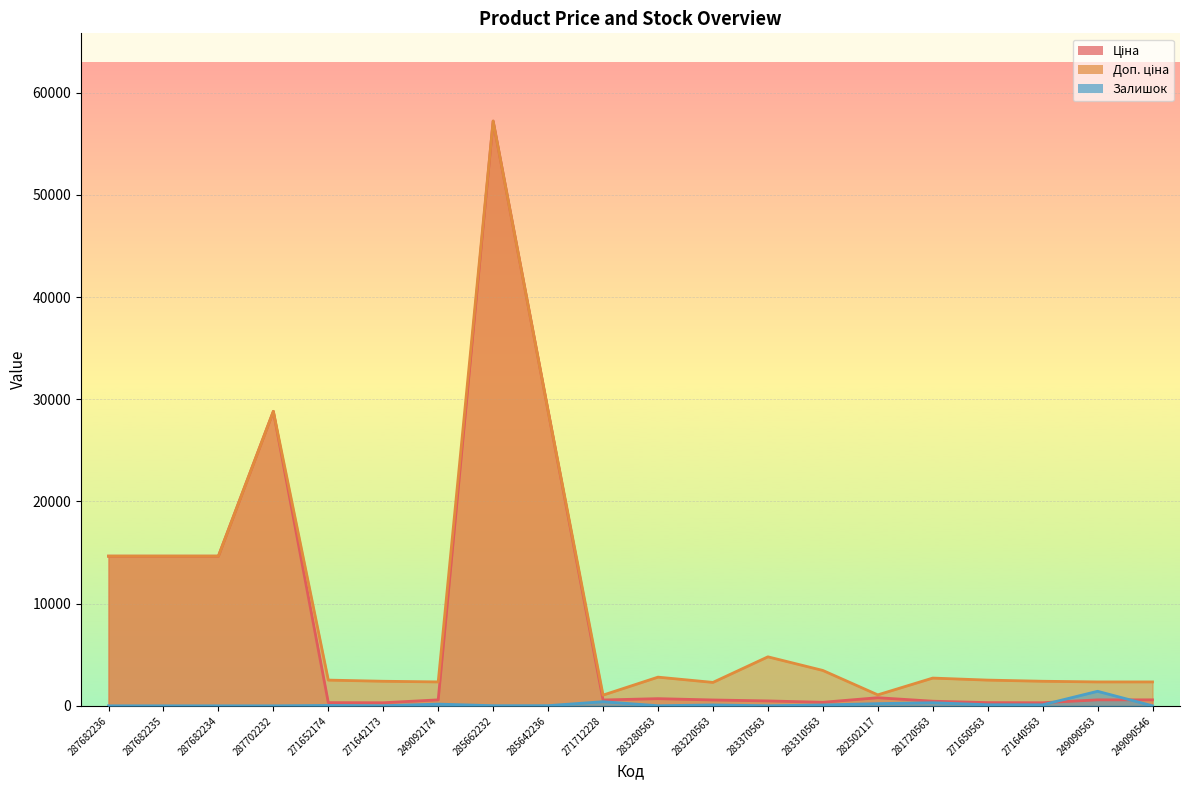

Reading left to right, what are all the values shown in this chart?

Ціна: 287682236=14649.6	287682235=14649.6	287682234=14649.6	287702232=28821.8	271652174=314.7	271642173=300.6	249092174=584.9	285662232=57235.5	285642236=28890.3	271712228=571.6	283280563=701.9	283220563=573.2	283370563=479.6	283310563=346.3	282502117=793.0	281720563=452.7	271650563=314.7	271640563=300.6	249090563=584.9	249090546=584.9
Доп. ціна: 287682236=14649.6	287682235=14649.6	287682234=14649.6	287702232=28821.8	271652174=2517.5	271642173=2405.2	249092174=2339.7	285662232=57235.5	285642236=28890.3	271712228=1048.0	283280563=2807.6	283220563=2292.9	283370563=4796.4	283310563=3462.7	282502117=1074.6	281720563=2716.4	271650563=2517.5	271640563=2405.2	249090563=2339.7	249090546=2339.7
Залишок: 287682236=0.0	287682235=0.0	287682234=0.0	287702232=0.0	271652174=38.0	271642173=11.0	249092174=168.0	285662232=13.0	285642236=16.0	271712228=405.0	283280563=9.0	283220563=86.0	283370563=8.0	283310563=83.0	282502117=215.0	281720563=302.0	271650563=108.0	271640563=101.0	249090563=1422.0	249090546=2.0